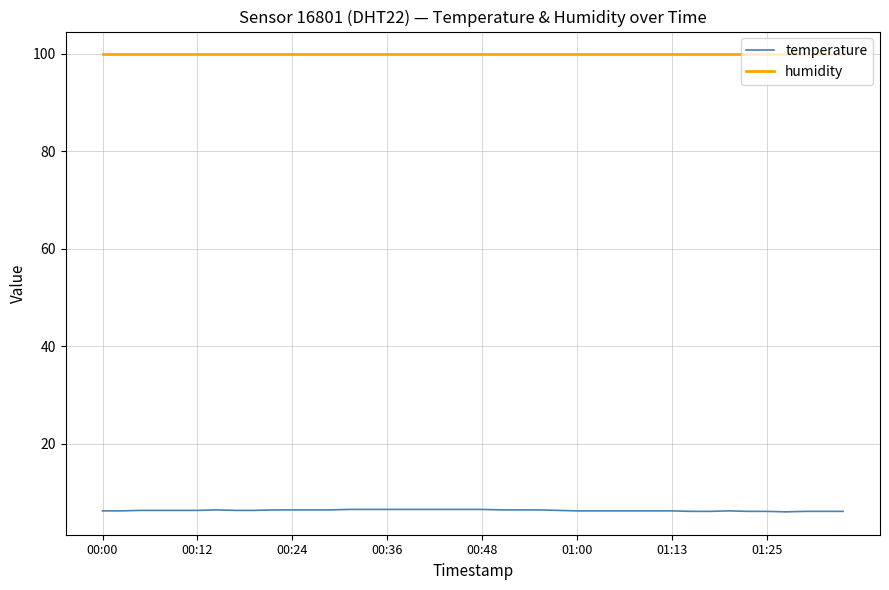

Rank the series by their maximum value, from lowest to highest.

temperature, humidity